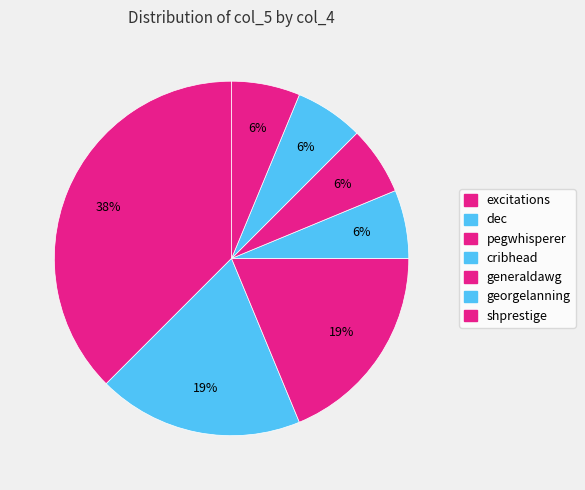

Is there any slice that represents more than half of the pie?

No